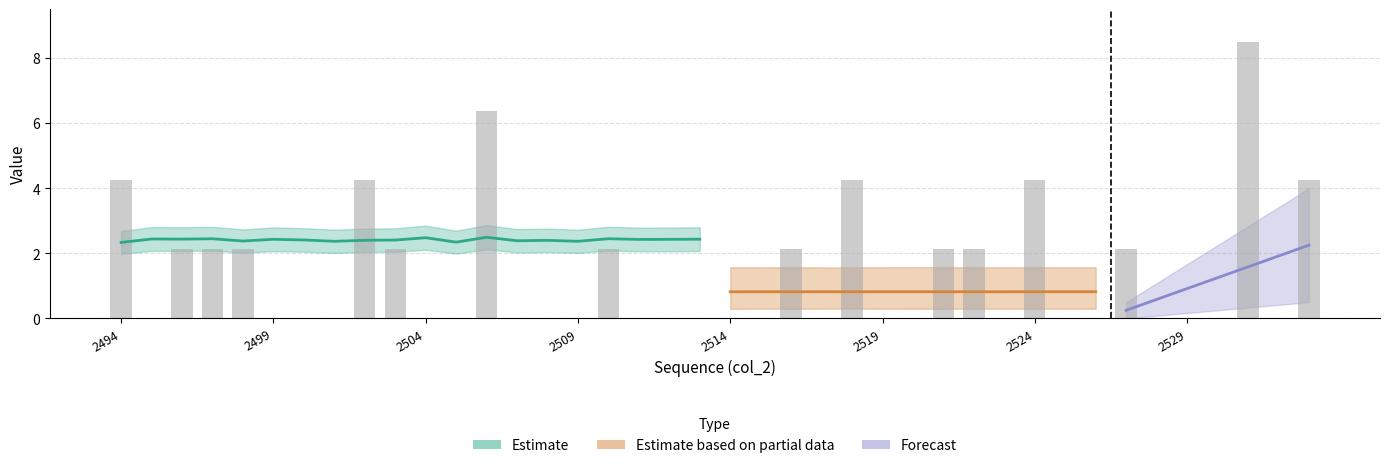

Between 17 and 30, which is larger?

30